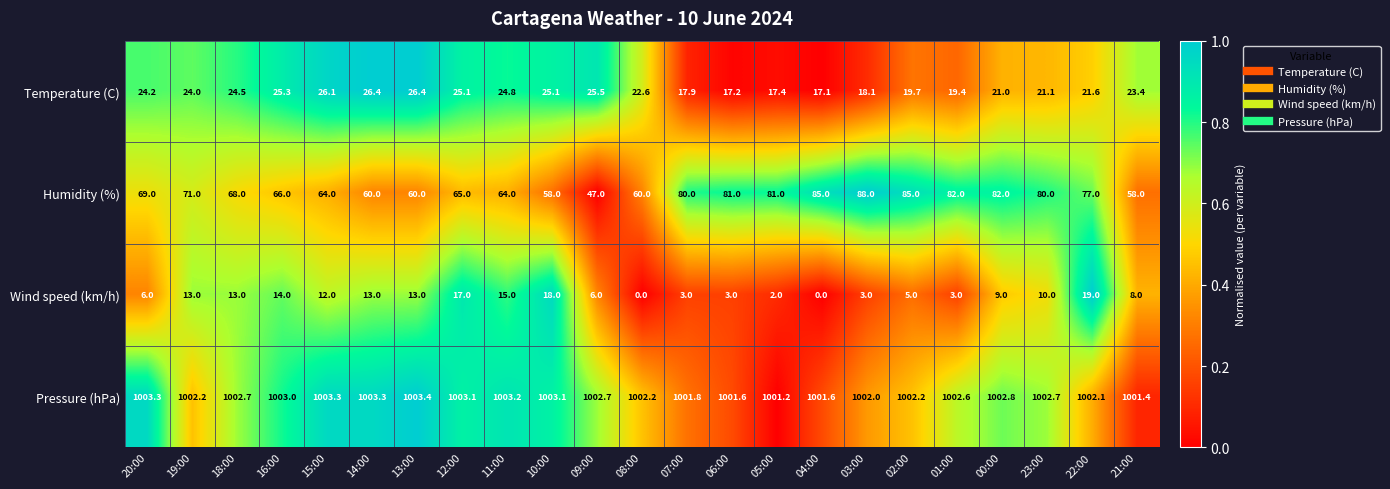

At 19:00, list the series in order from smallest to largest.

Wind speed (km/h), Temperature (C), Humidity (%), Pressure (hPa)